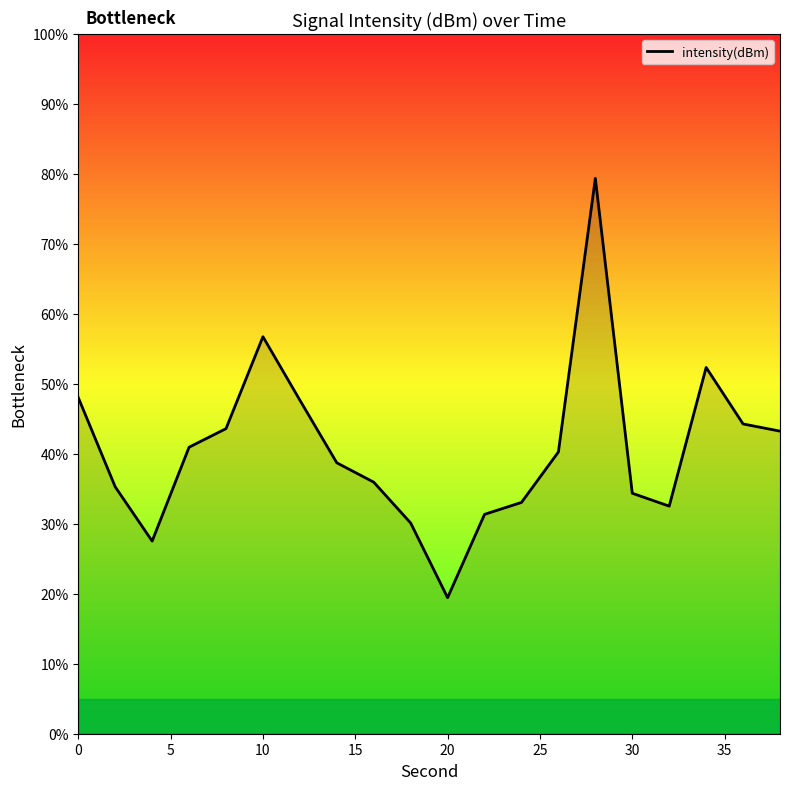

What is the greatest value displayed?

79.4